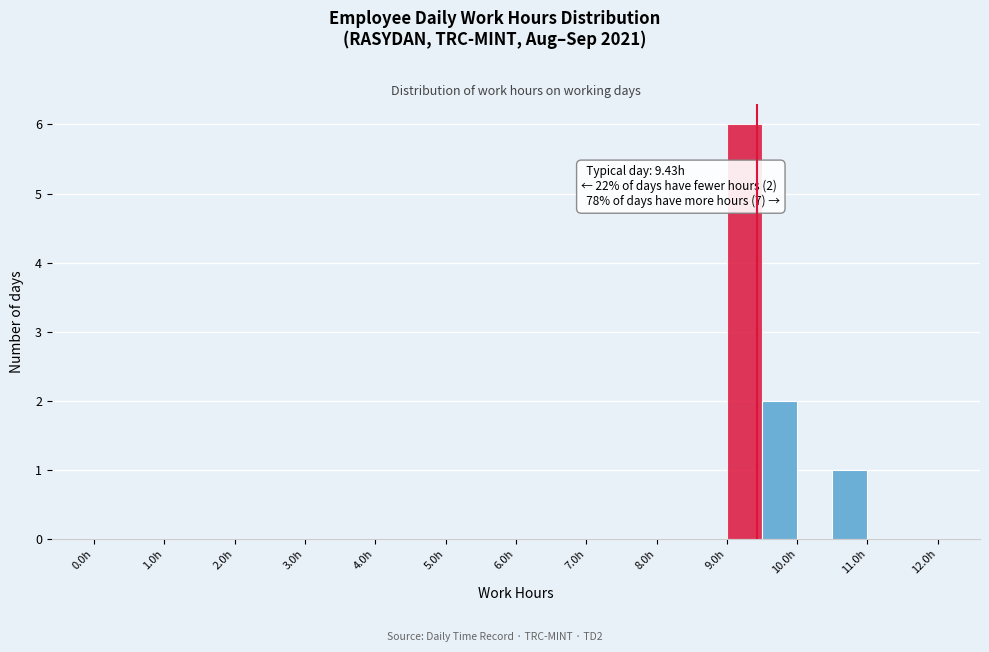

Over which range of the x-axis is the bar tallest?

9.0 to 9.5